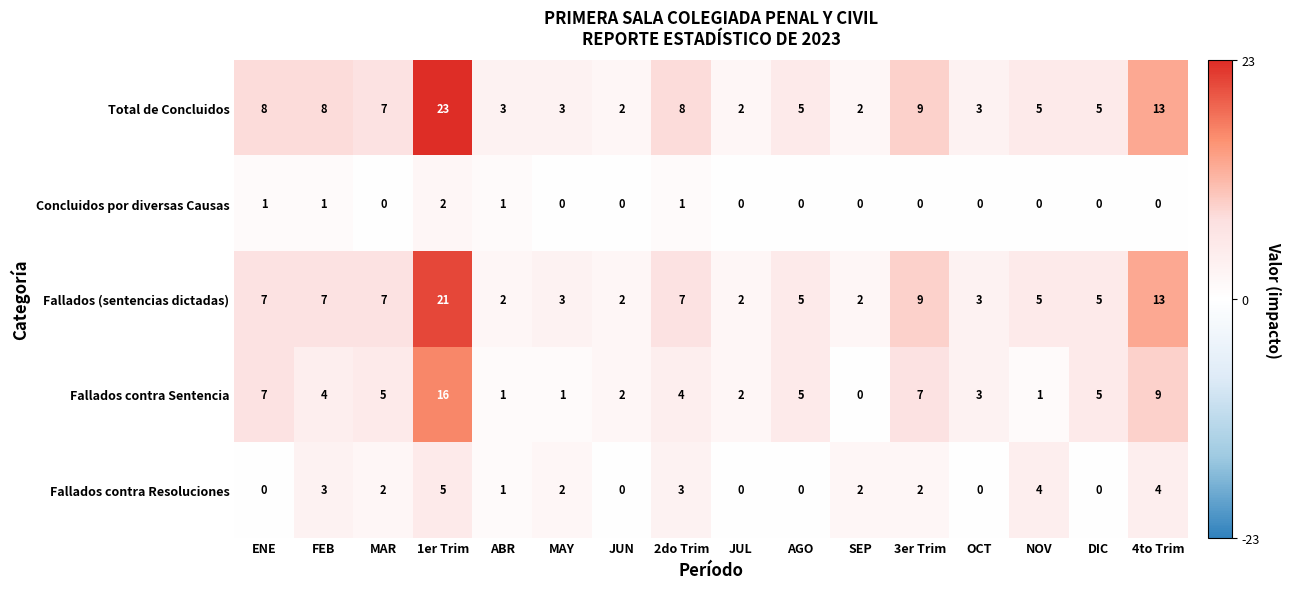

Where does the Fallados contra Resoluciones series first go above 2?

FEB